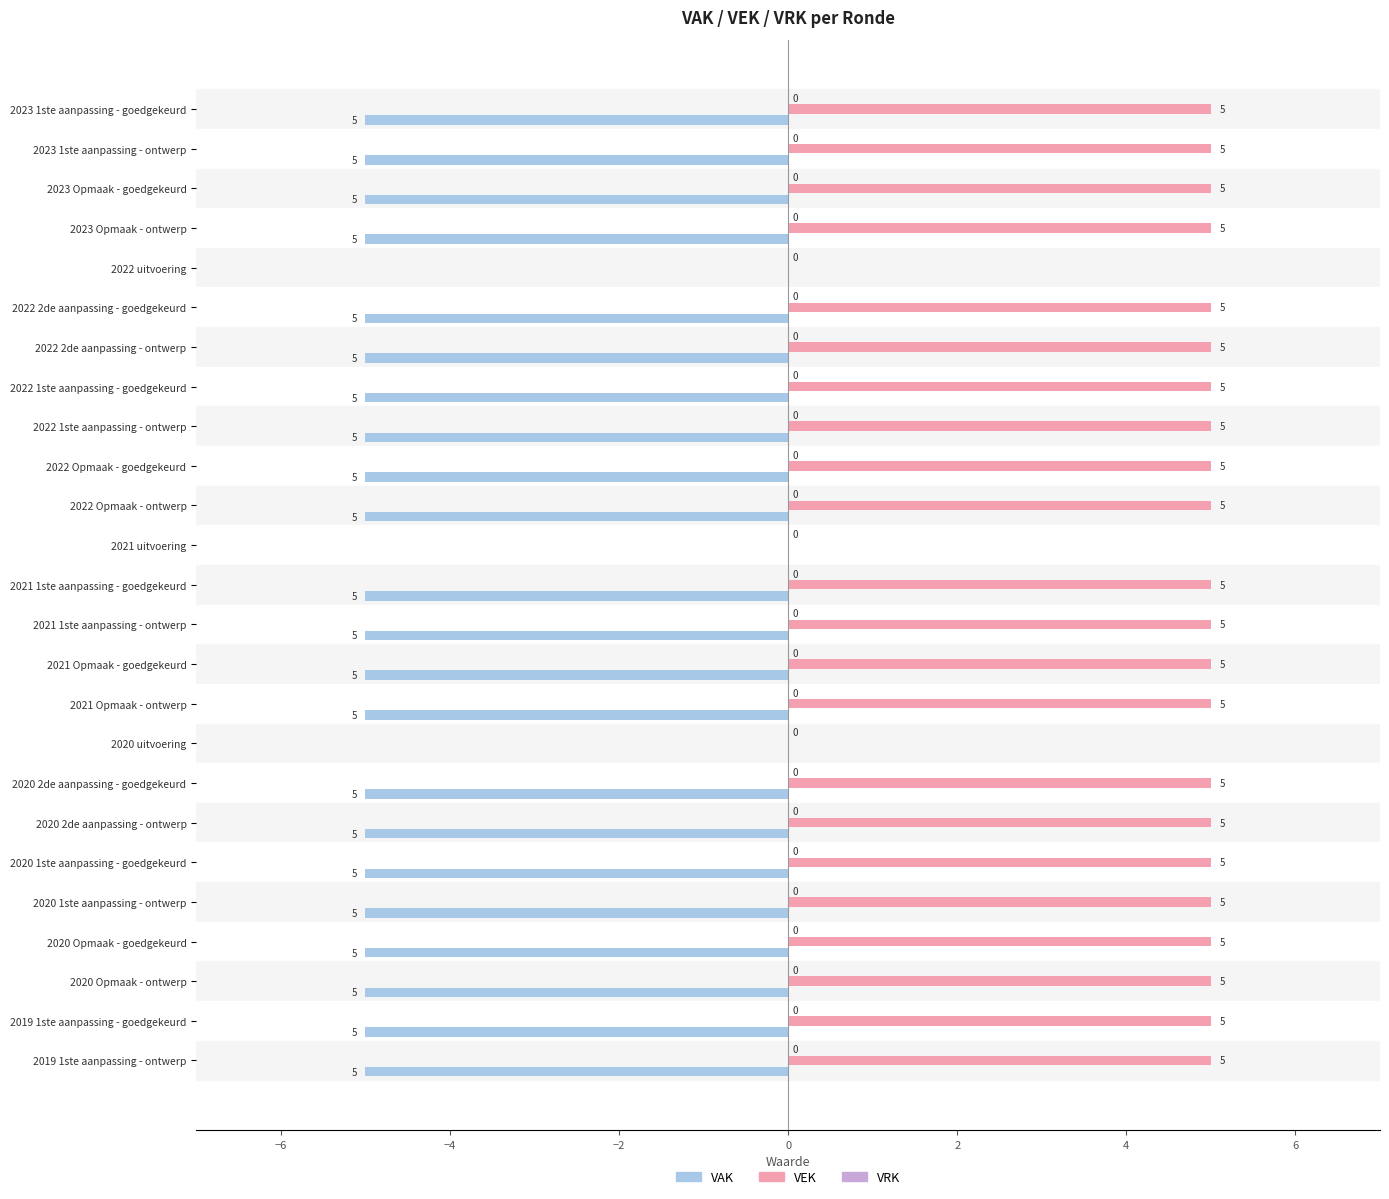

Is it true that VEK equals 8 at 2023 Opmaak - goedgekeurd?

False